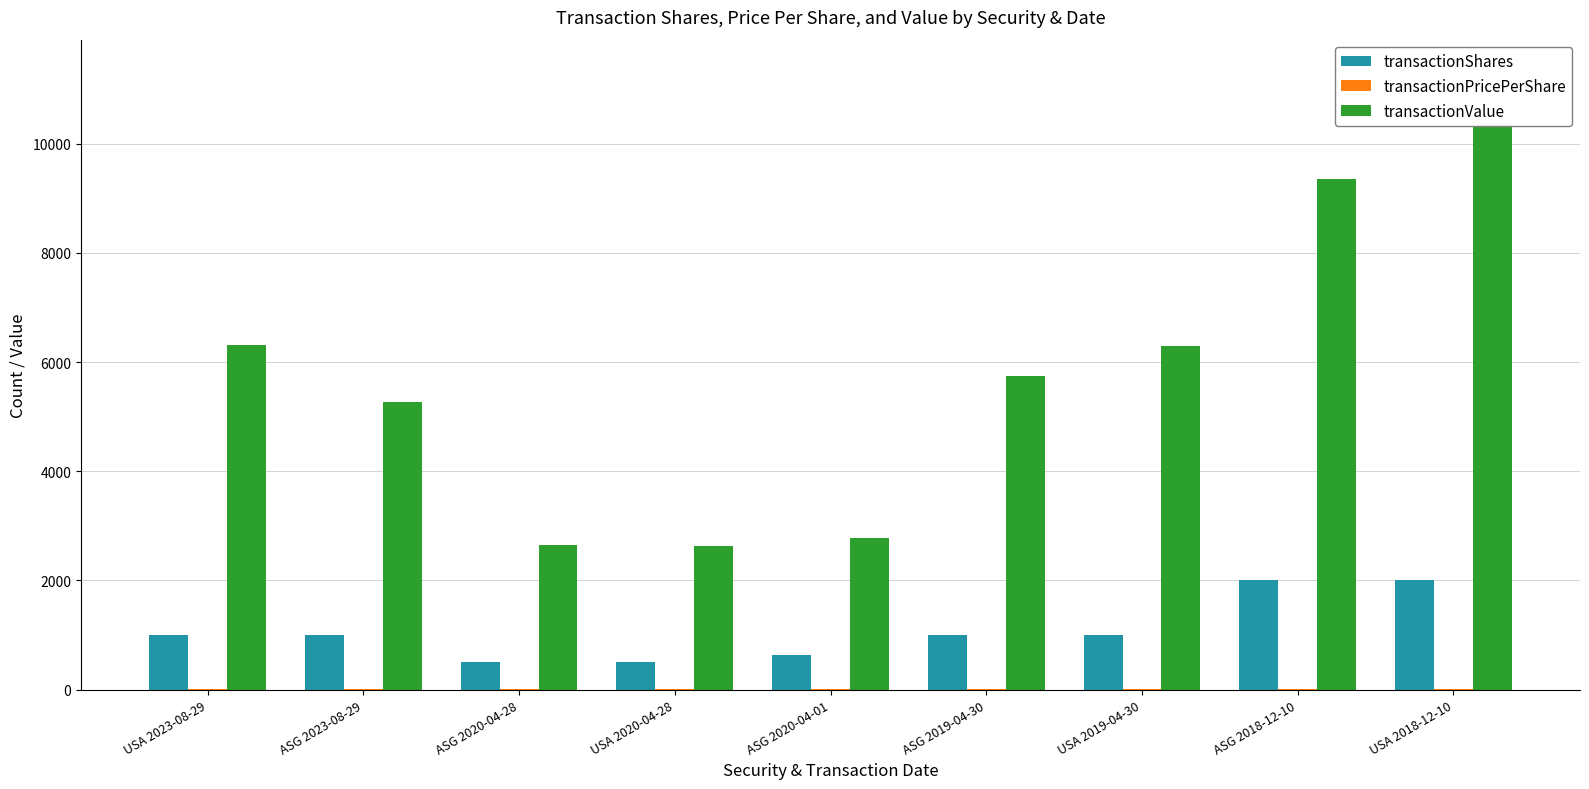

What is the sum of the transactionValue values at USA 2020-04-28 and ASG 2019-04-30?

8390.0